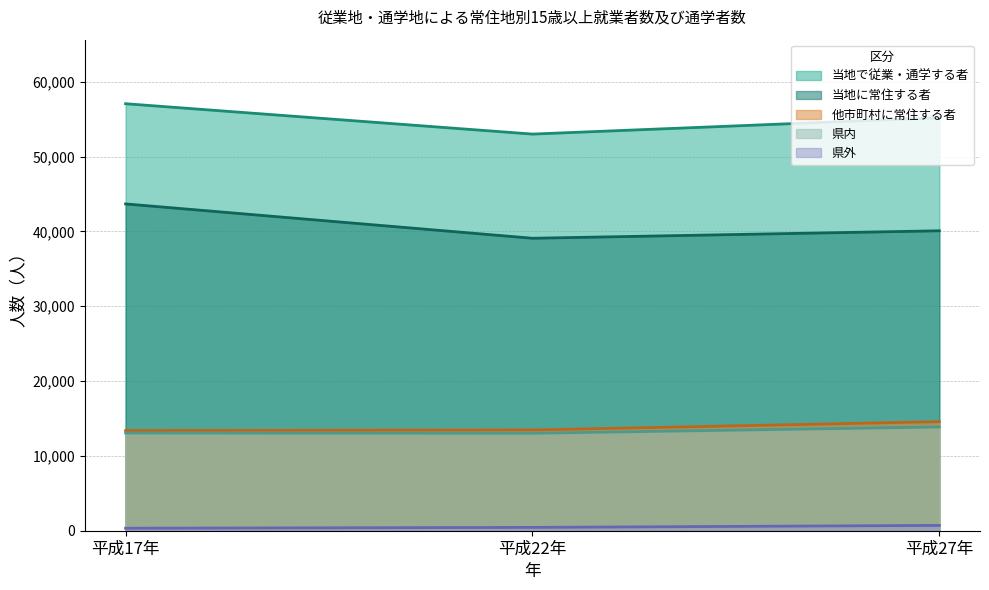

What are all the series names shown in the legend?

当地で従業・通学する者, 当地に常住する者, 他市町村に常住する者, 県内, 県外